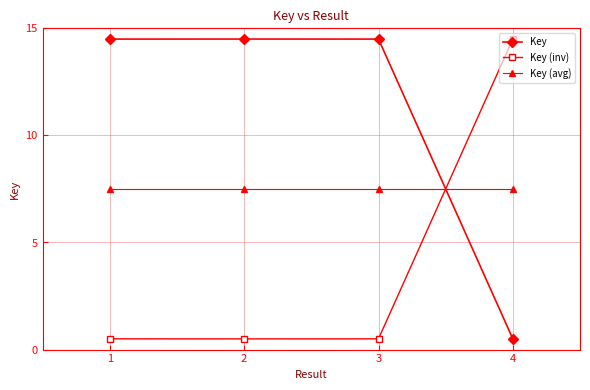

The Key (inv) series shows 0.5 at 2. True or false?

True